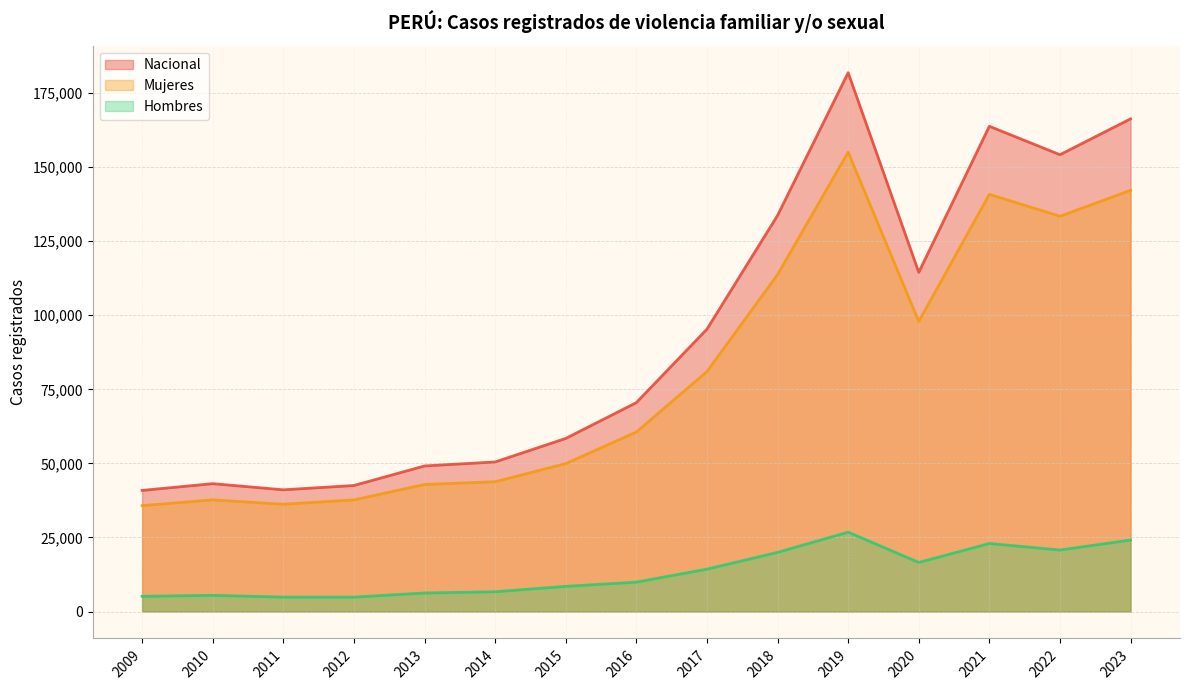

Which series has the largest range (max minus min)?

Nacional